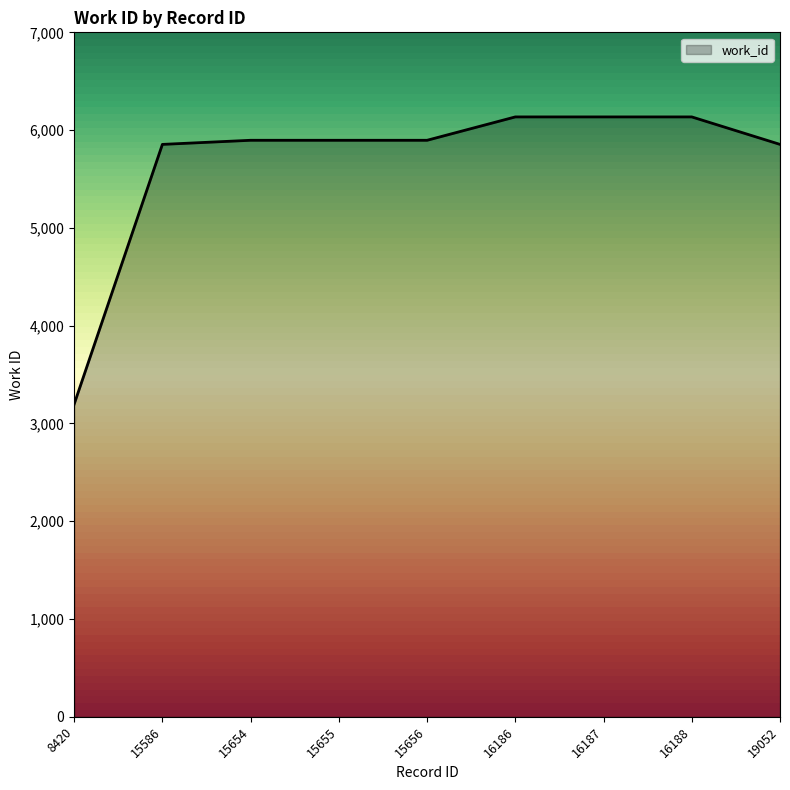

The value at 15656 is 5896. True or false?

True